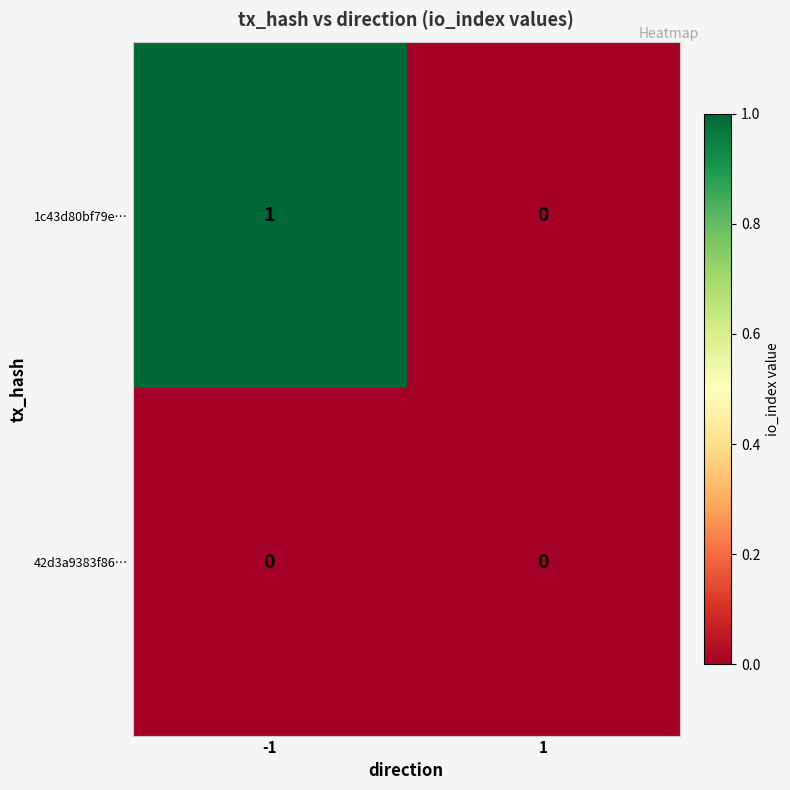

What is the spread (max minus min) of values at -1?

1